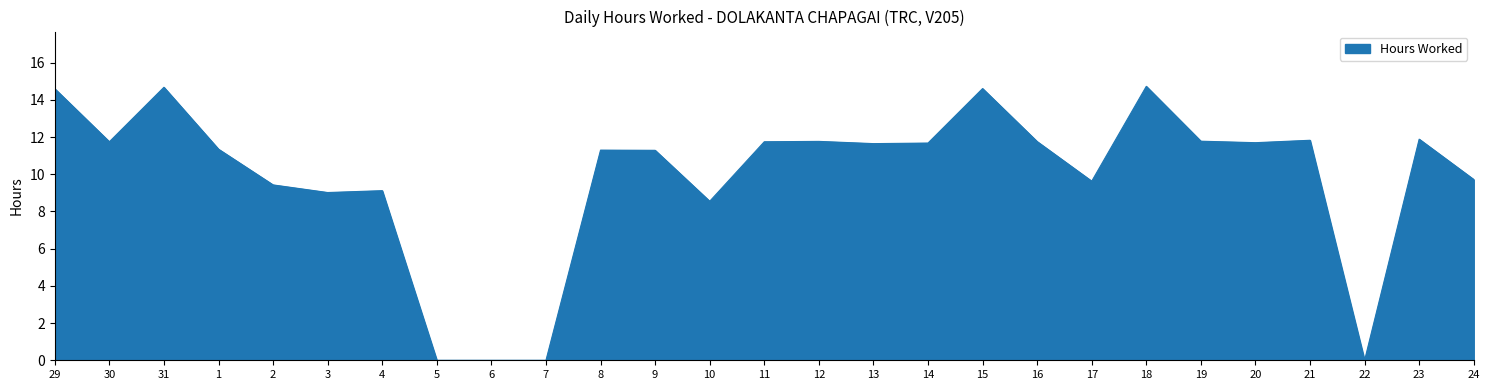

The value at 16 is 11.8. True or false?

True